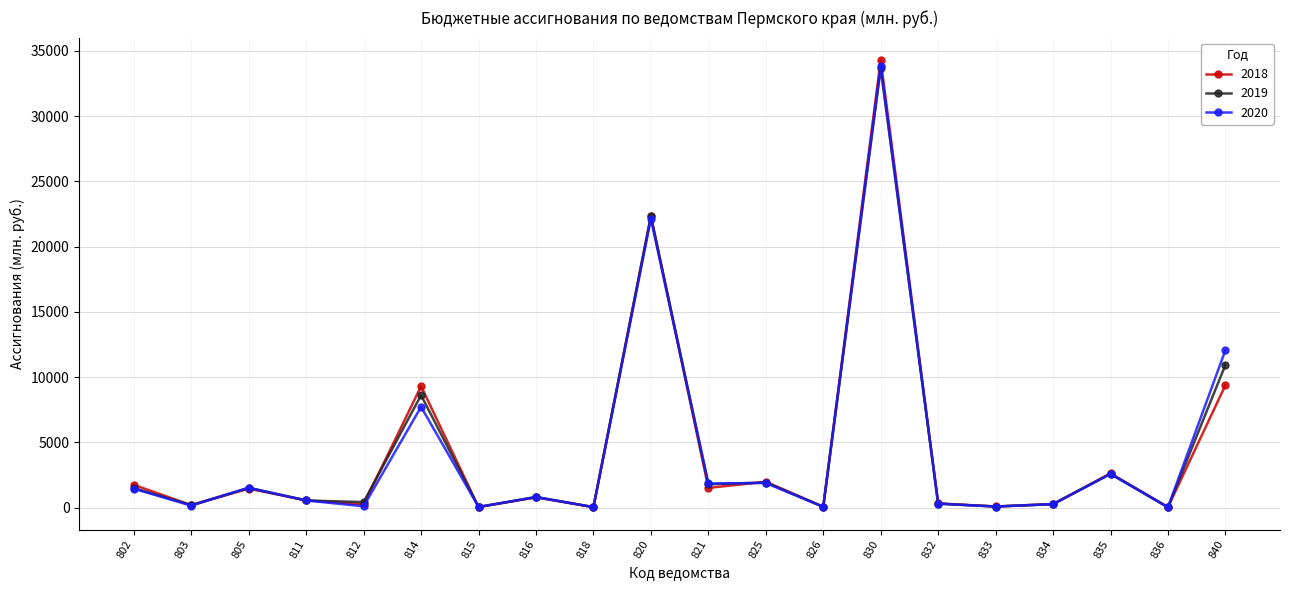

What is the smallest value displayed?

39.4